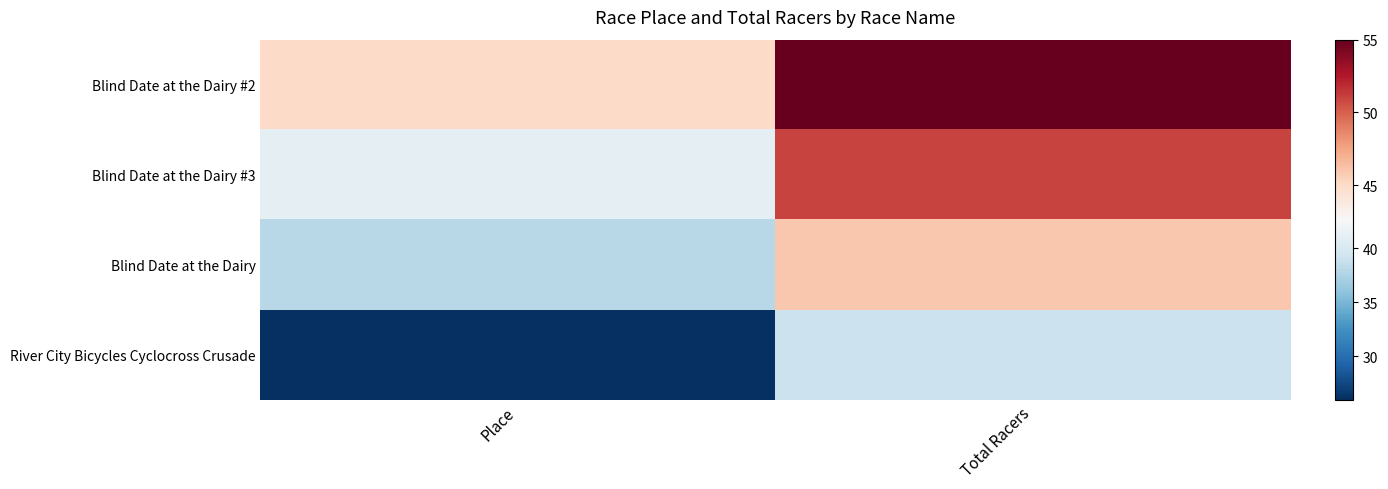

Reading left to right, what are all the values shown in this chart?

Blind Date at the Dairy #2: Place=45	Total Racers=55
Blind Date at the Dairy #3: Place=41	Total Racers=51
Blind Date at the Dairy: Place=38	Total Racers=46
River City Bicycles Cyclocross Crusade: Place=26	Total Racers=39